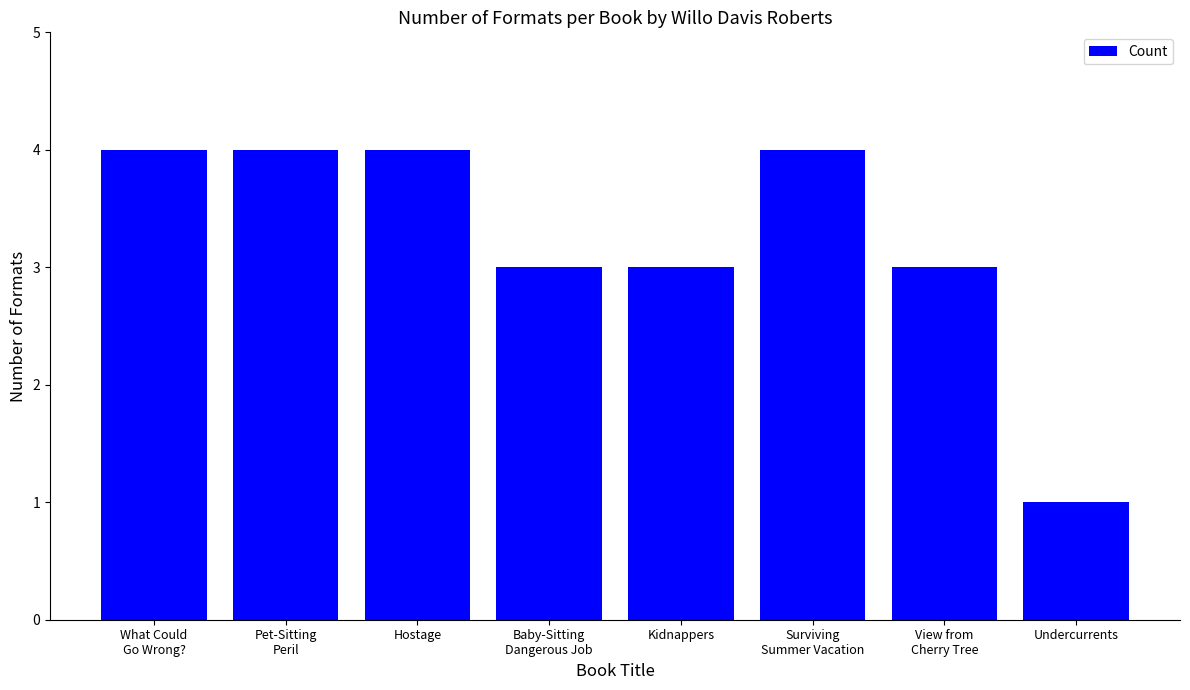

What is the minimum value shown in the chart?

1